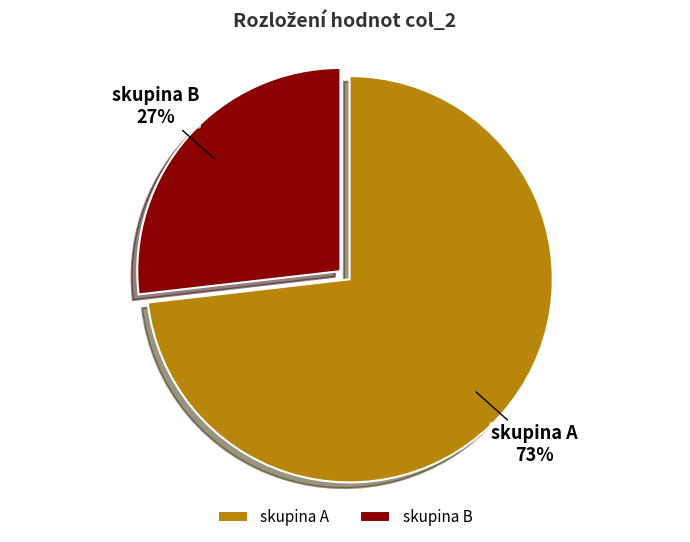

What is the largest slice in the pie chart?

skupina A